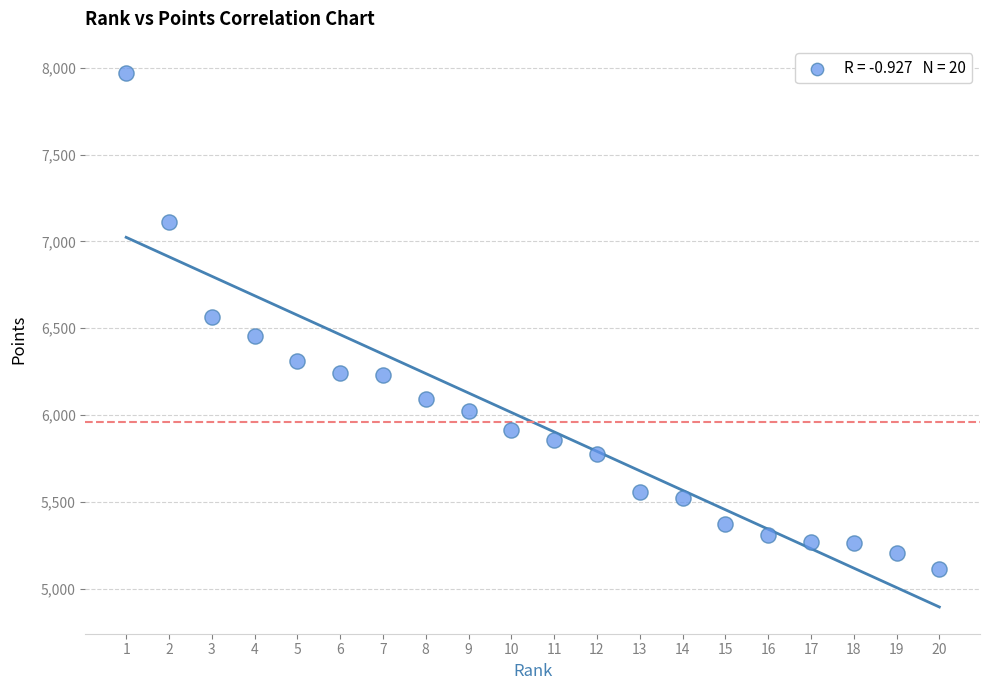

What is the range of Y values (max minus min)?

2860